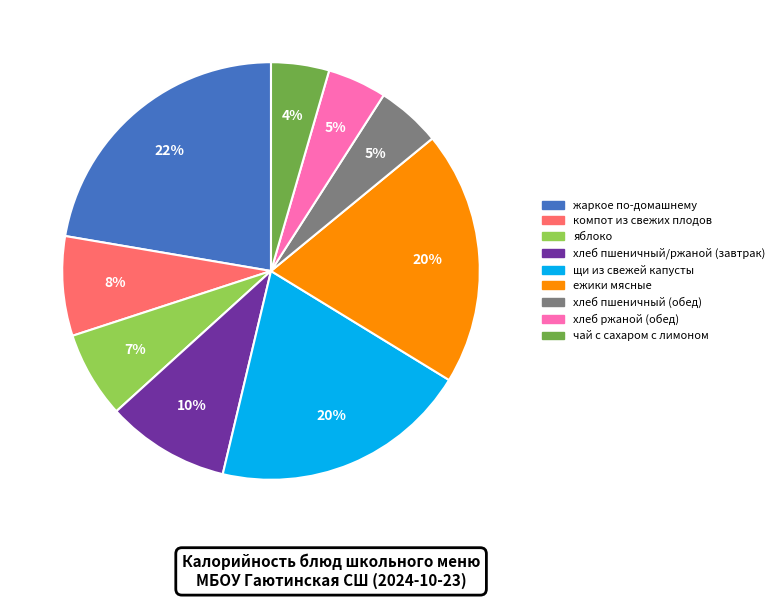

Do чай с сахаром с лимоном and щи из свежей капусты together represent more than half of the pie?

No